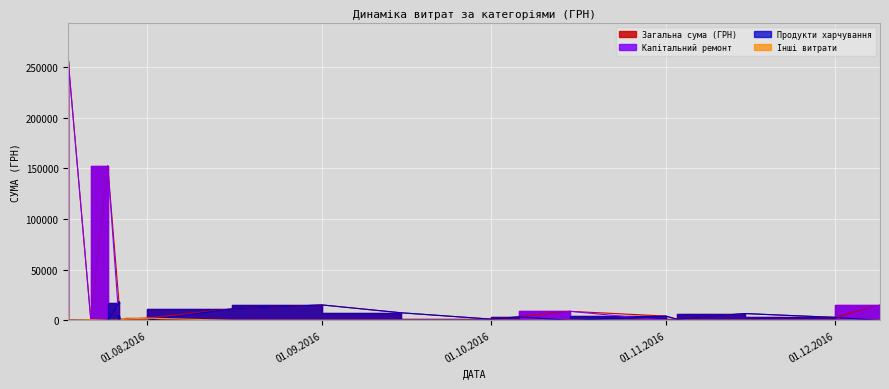

What is the label of the 1st point from the left?

01.08.2016